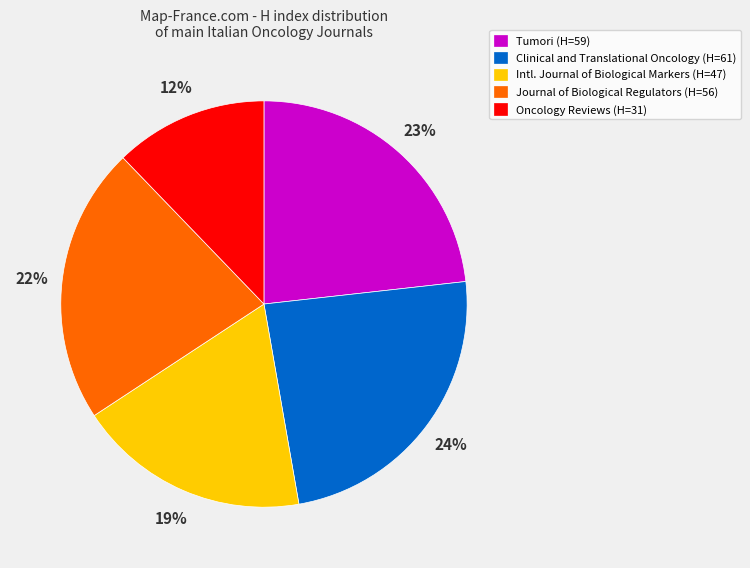

To the nearest percent, what percentage of the pie is Tumori (H=59)?

23%